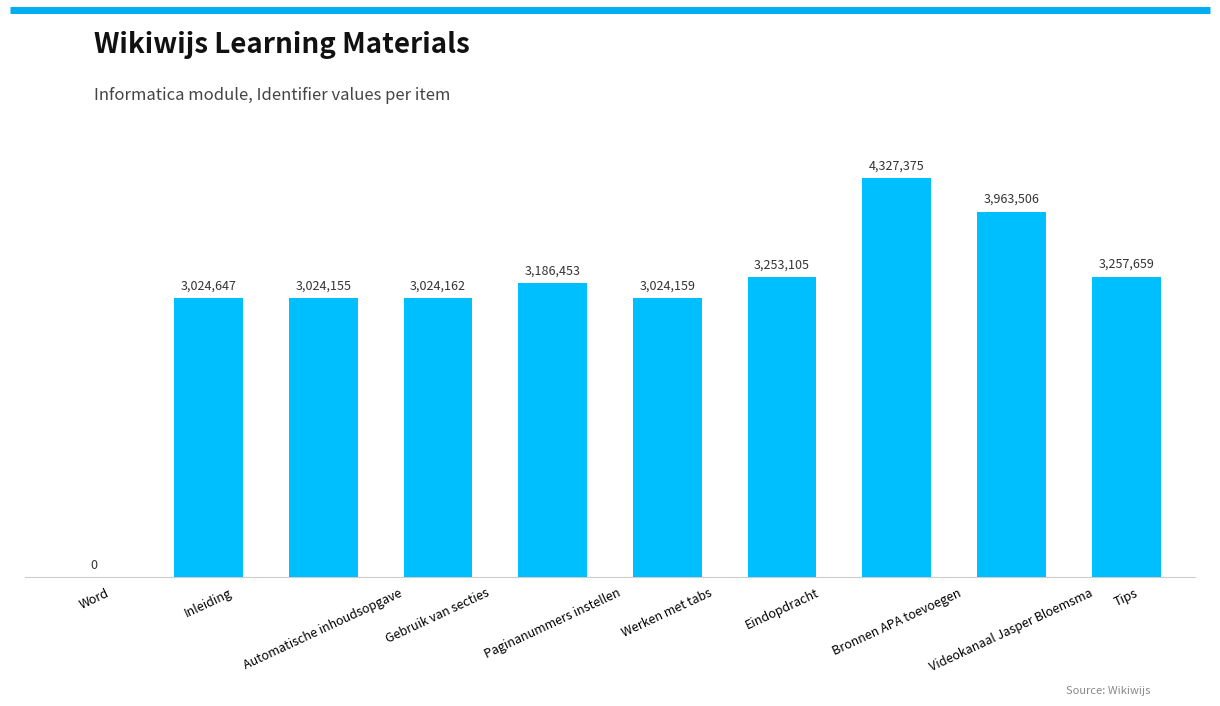

List the labels in order of value, largest first.

Bronnen APA toevoegen, Videokanaal Jasper Bloemsma, Tips, Eindopdracht, Paginanummers instellen, Inleiding, Gebruik van secties, Werken met tabs, Automatische inhoudsopgave, Word